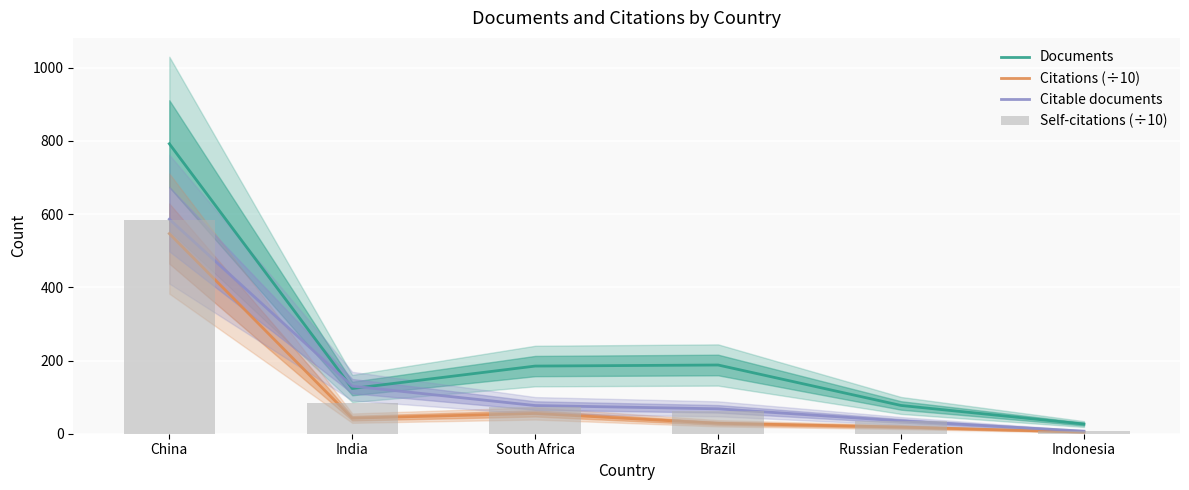

Reading left to right, extract all data points from this chart.

Documents: 792.1	123.5	184.8	187.7	77.2	26.4
Citations (÷10): 546.6	42.5	55.4	28.5	18.3	4.4
Citable documents: 586.0	130.0	77.0	68.0	35.0	7.0
Self-citations (÷10): 583.0	84.0	73.0	63.0	34.0	7.0